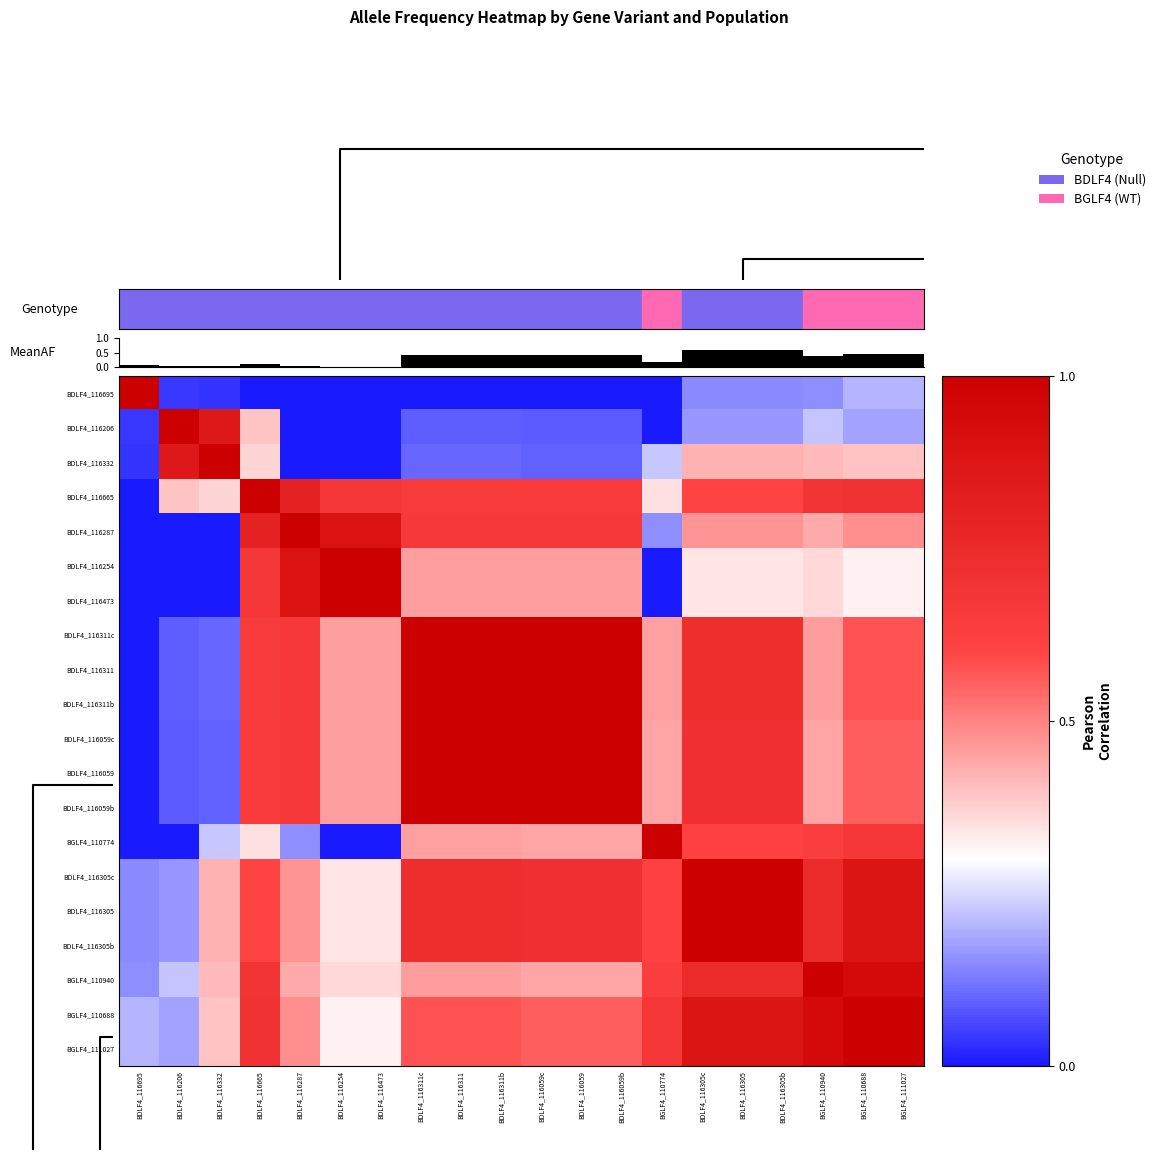

What is the average value of the BDLF4_116059 series?

0.6